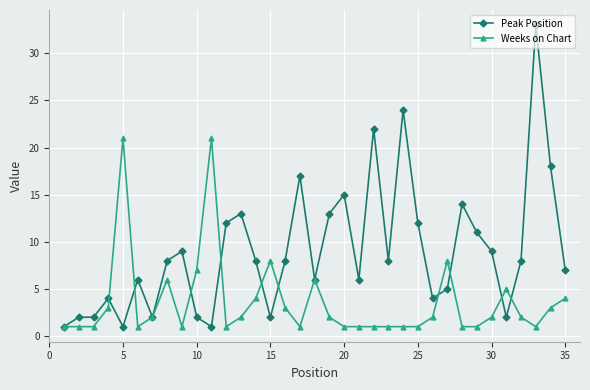

Which series has the largest total across all categories?

Peak Position